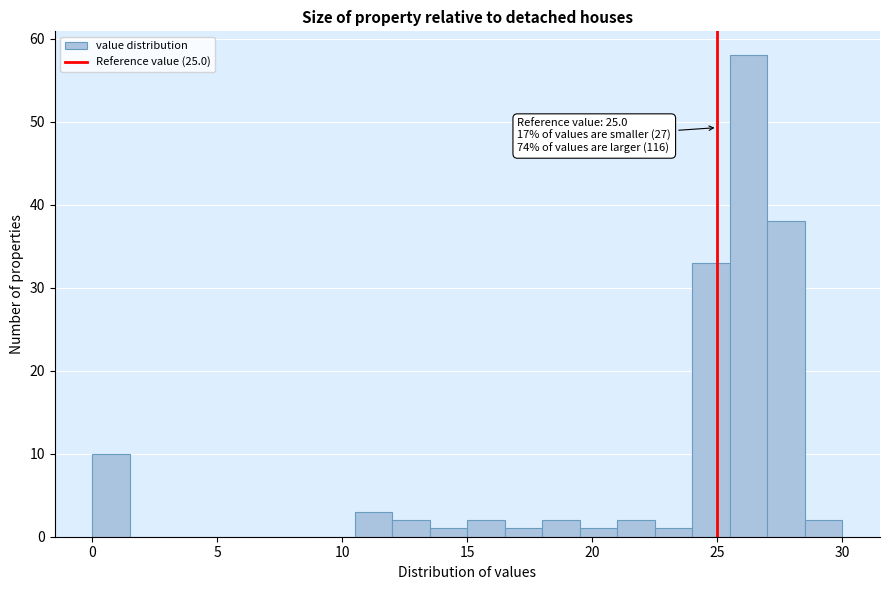

Around what value on the x-axis is the tallest bar? Give the approximate position of its centre, as read against the axis.

26.5